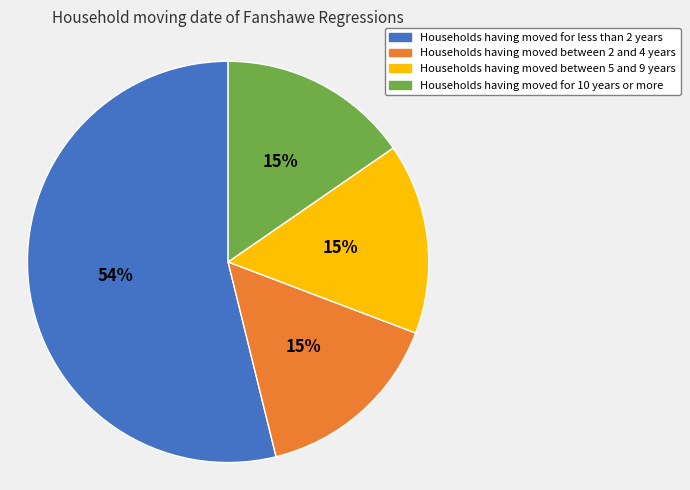

Approximately how many times larger is the value at Households having moved between 2 and 4 years compared to Households having moved for 10 years or more?

1.0